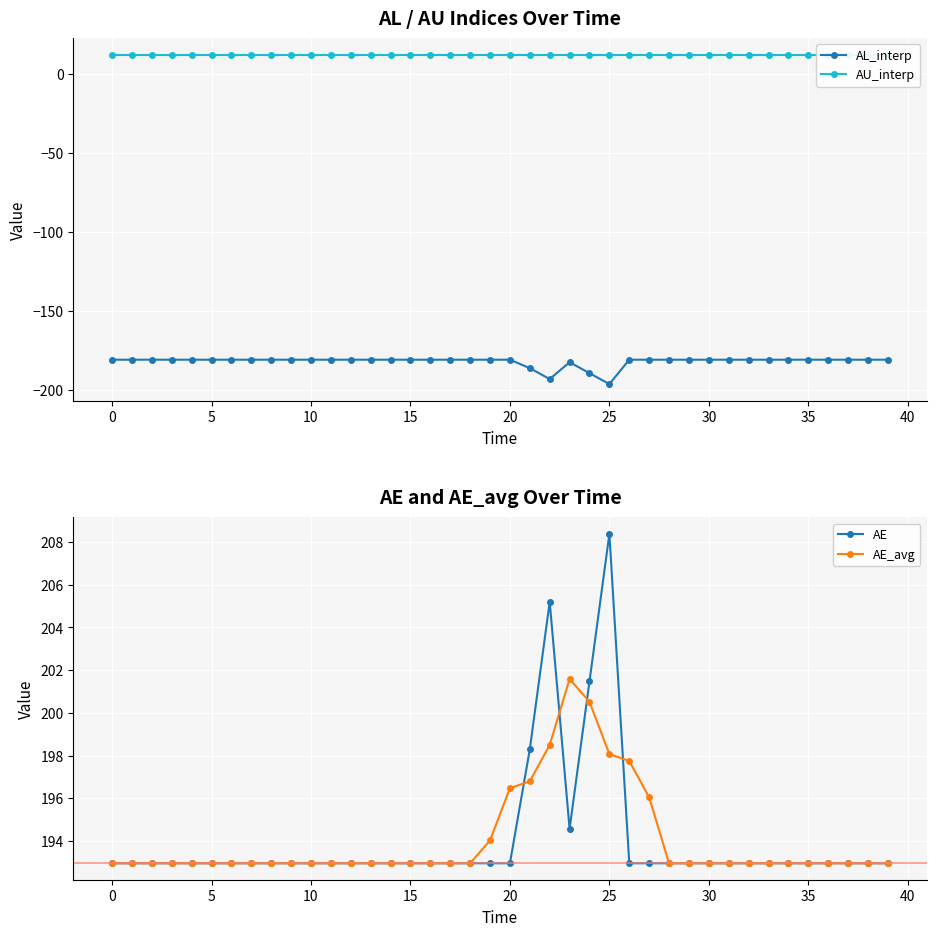

Which category has the highest value across all series?

25